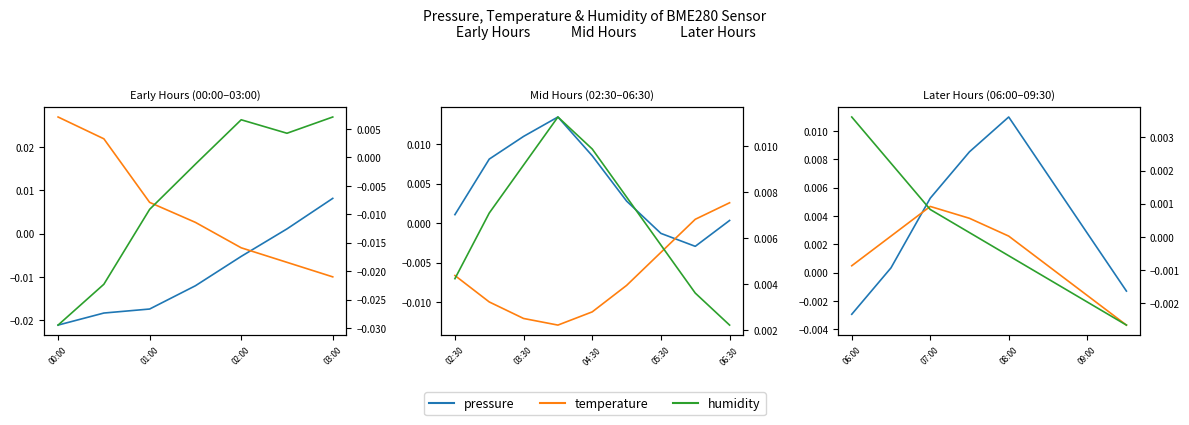

True or false: pressure has a value of 0.0 at 03:00.

False